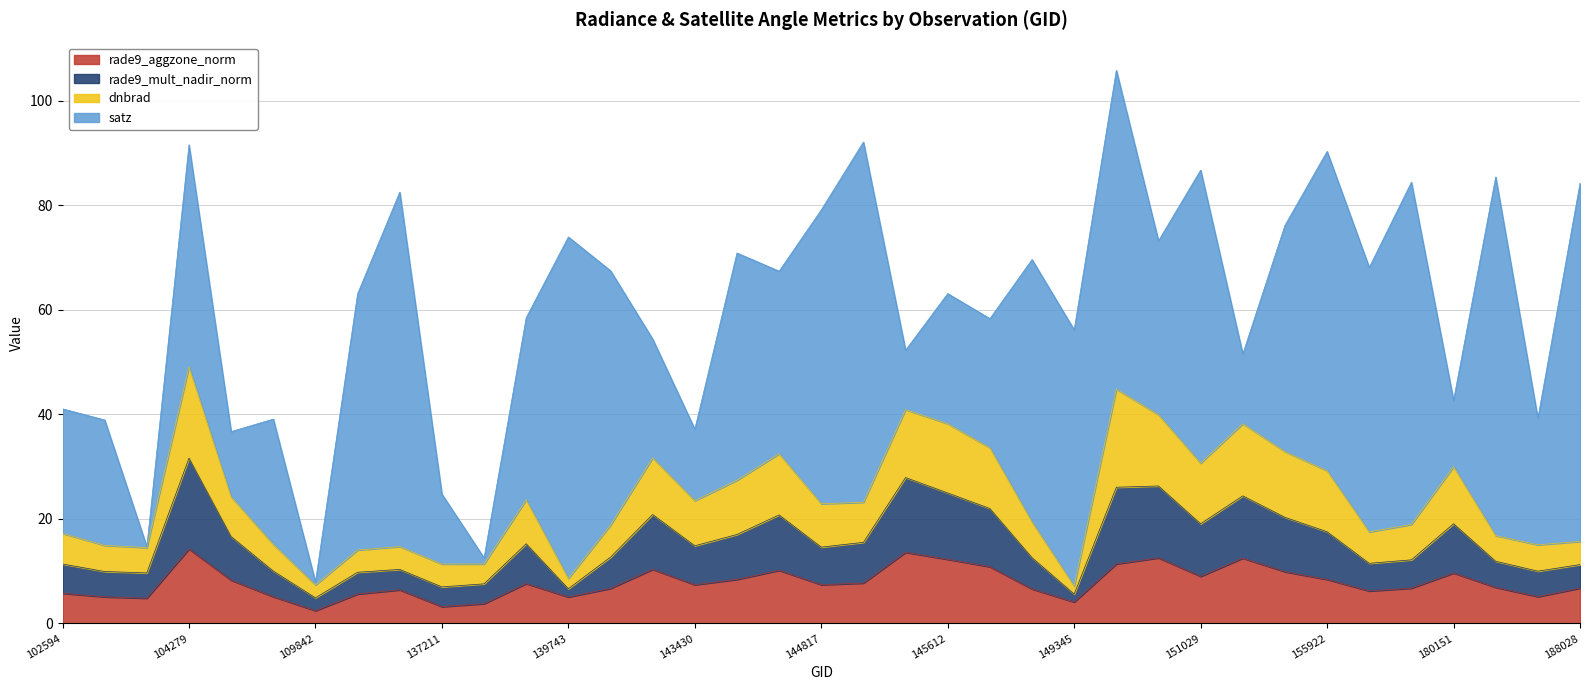

At which category does the chart reach its minimum across all series?

109842